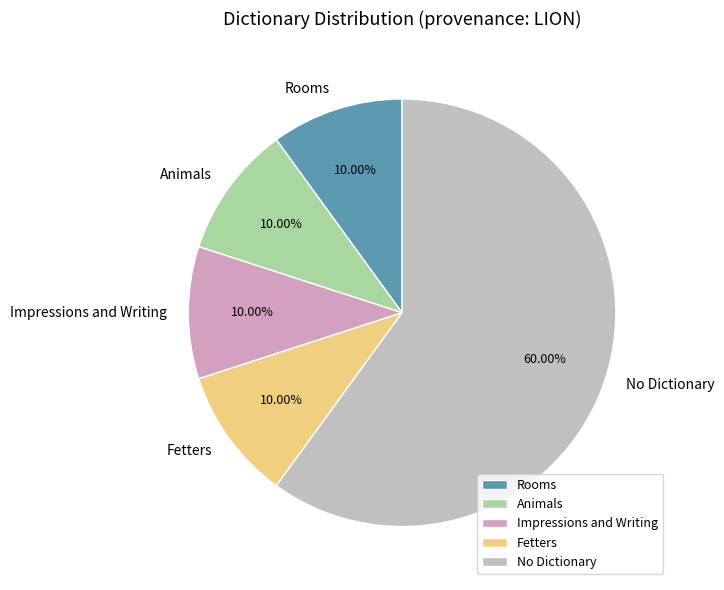

Which category accounts for the majority?

No Dictionary